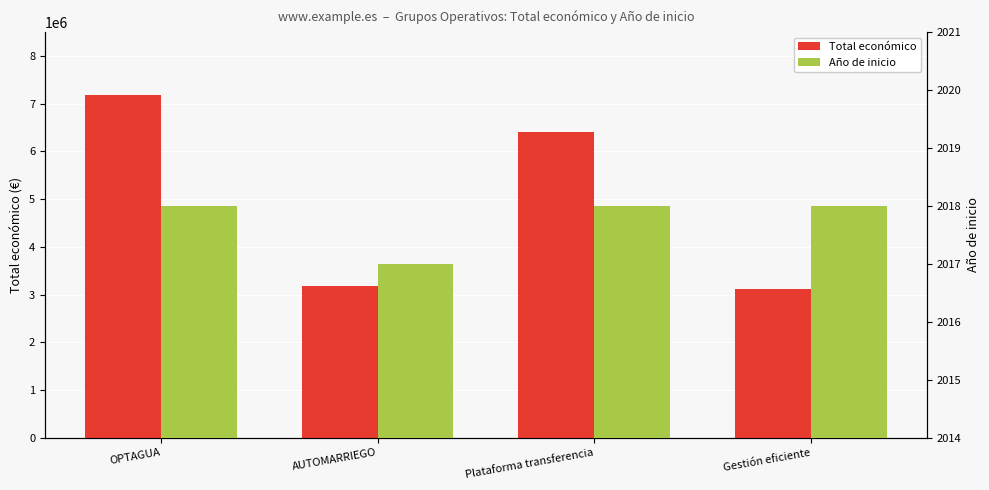

Reading right to left, transcribe all the data shown in this chart.

Total económico: Gestión eficiente=3114698	Plataforma transferencia=6401275	AUTOMARRIEGO=3180096	OPTAGUA=7187653
Año de inicio: Gestión eficiente=2018	Plataforma transferencia=2018	AUTOMARRIEGO=2017	OPTAGUA=2018